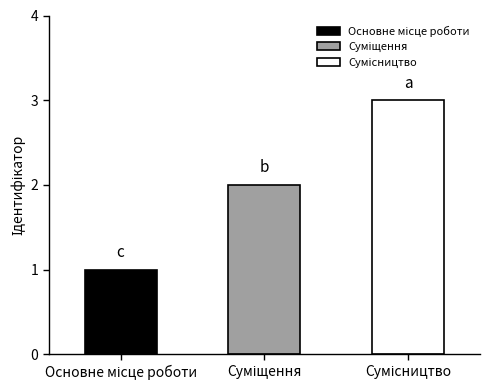

Reading left to right, transcribe all the data shown in this chart.

Основне місце роботи=1	Суміщення=2	Сумісництво=3